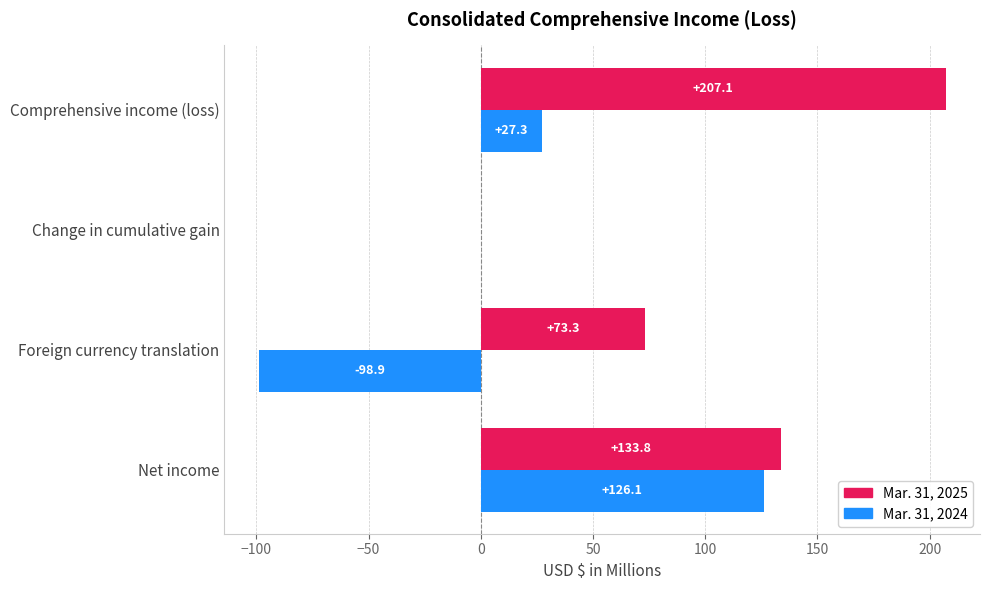

What is the highest value of the Mar. 31, 2025 series?

207.1